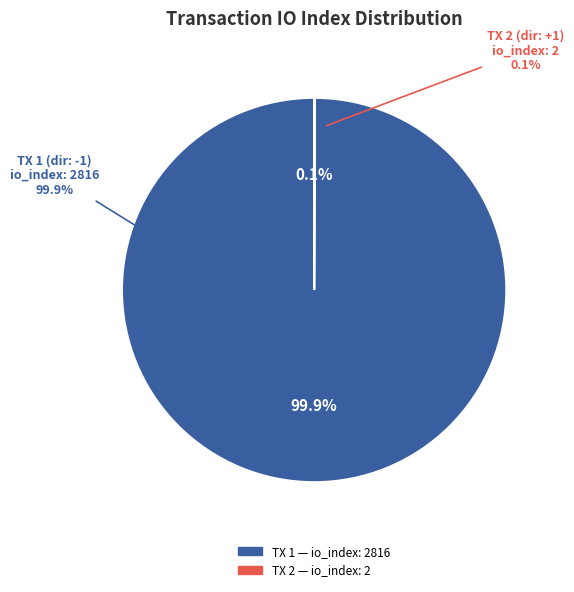

Does any single category account for the majority?

Yes